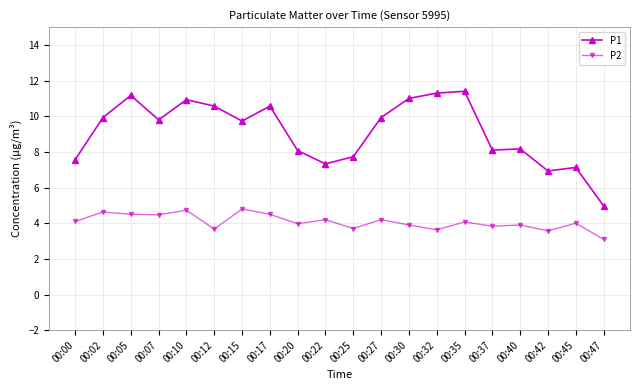

True or false: P1 and P2 intersect in this chart.

False